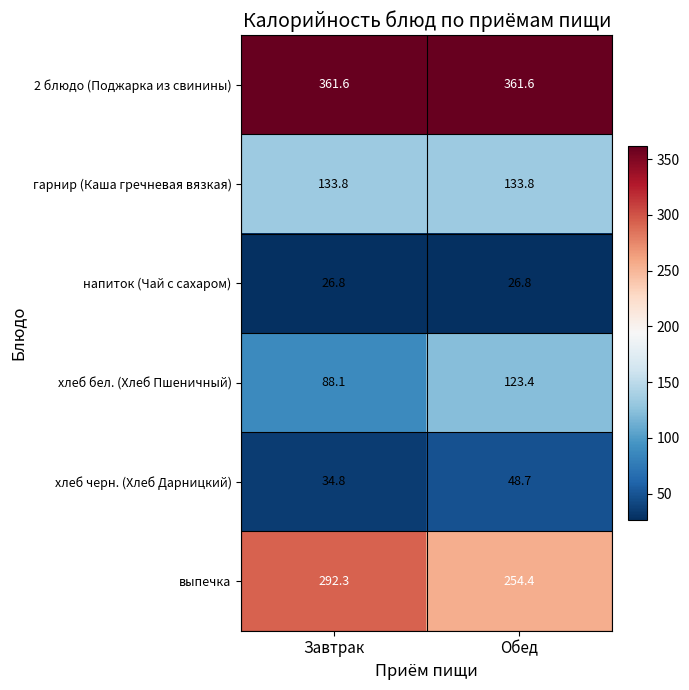

What is the difference between the highest and lowest values at Завтрак?

334.8